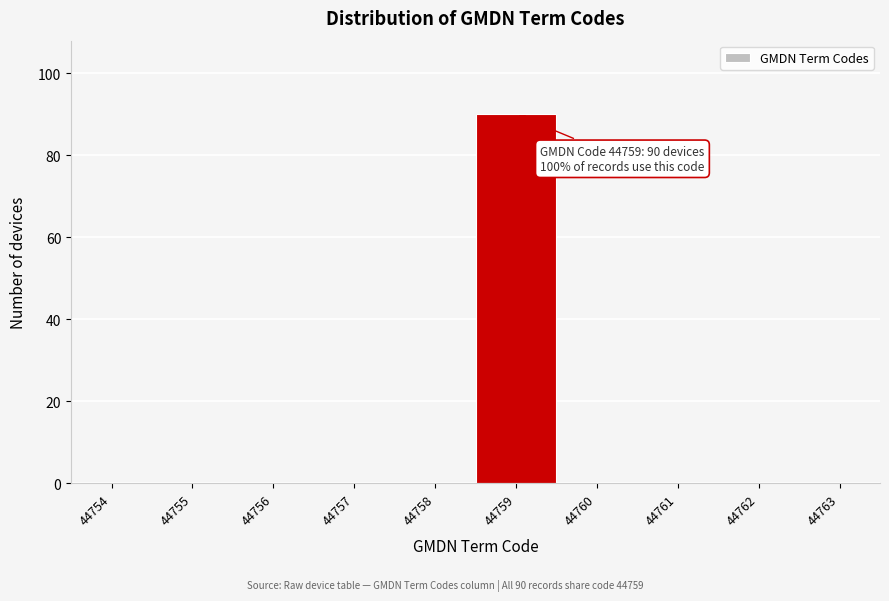

Reading left to right, extract all data points from this chart.

44754=0	44755=0	44756=0	44757=0	44758=0	44759=90	44760=0	44761=0	44762=0	44763=0